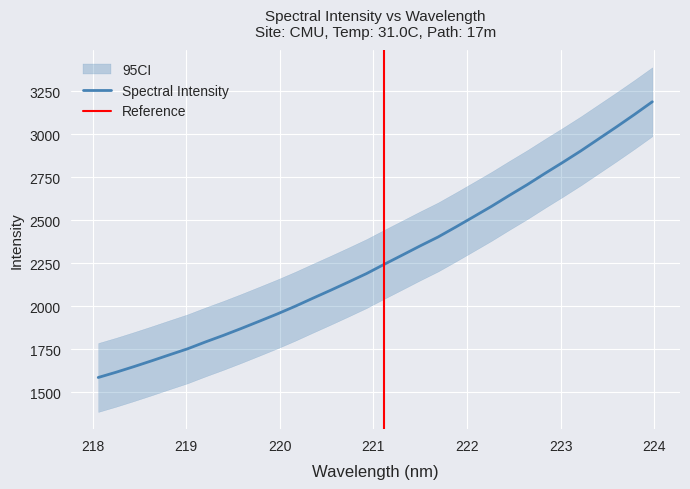

True or false: the data shows 5019.1 at 223.9802.

False